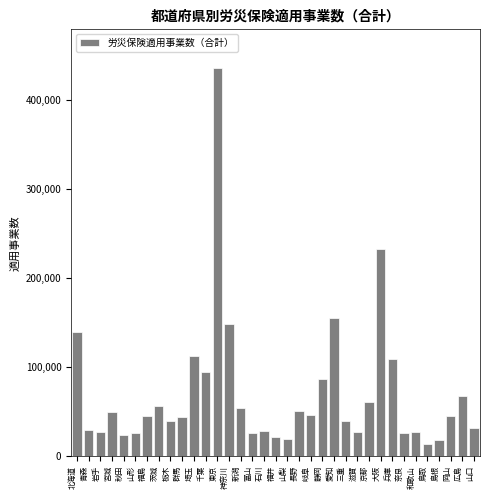

What is the difference between the maximum and minimum values?

421983